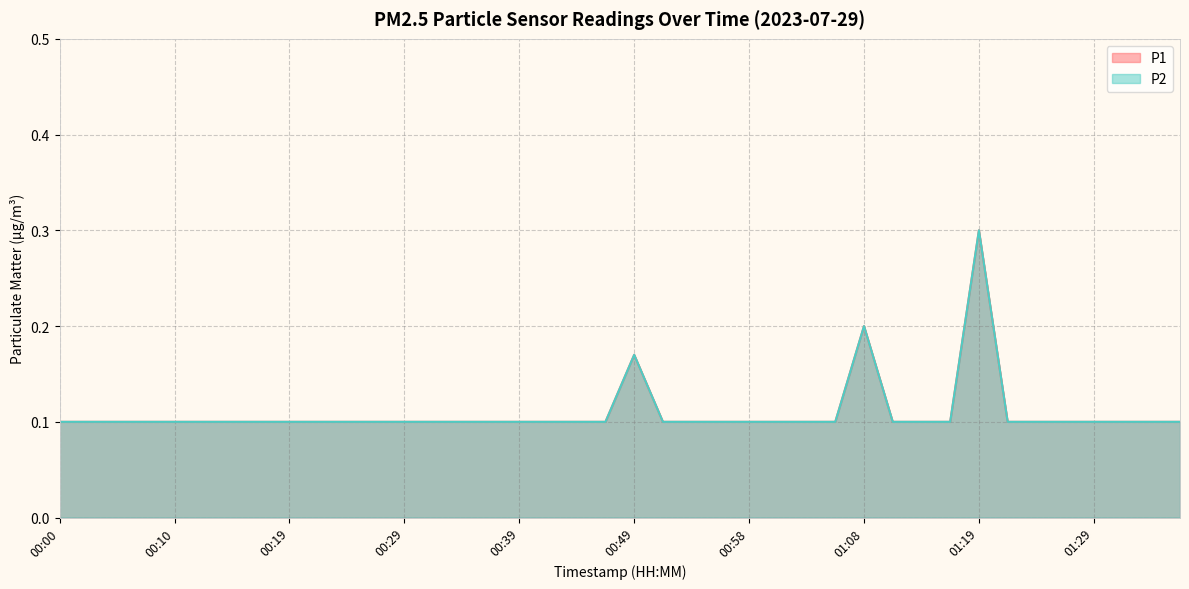

What is the smallest value displayed?

0.1